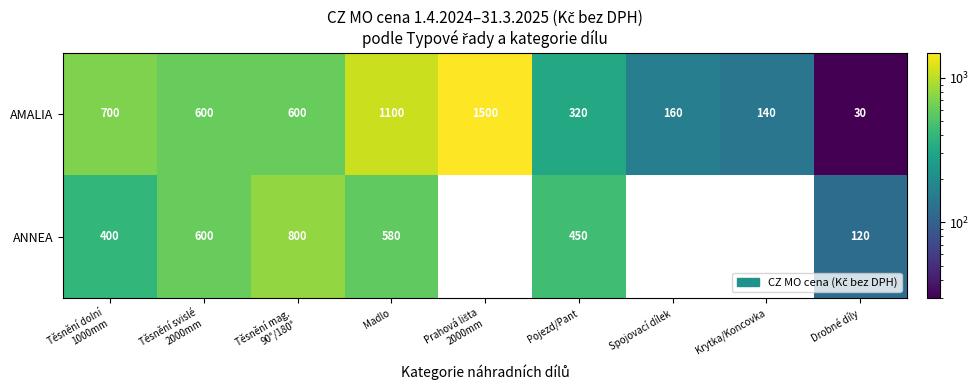

How many data points does each series have?

9